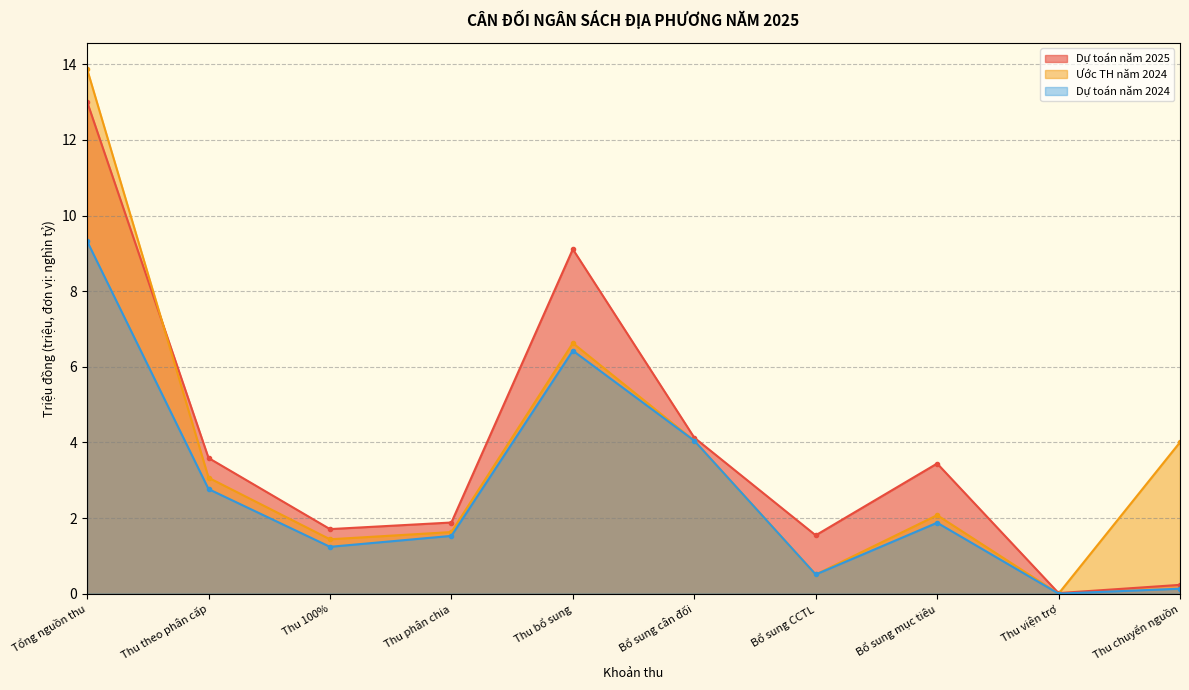

What is the total value across all series at Tổng nguồn thu?

36.2